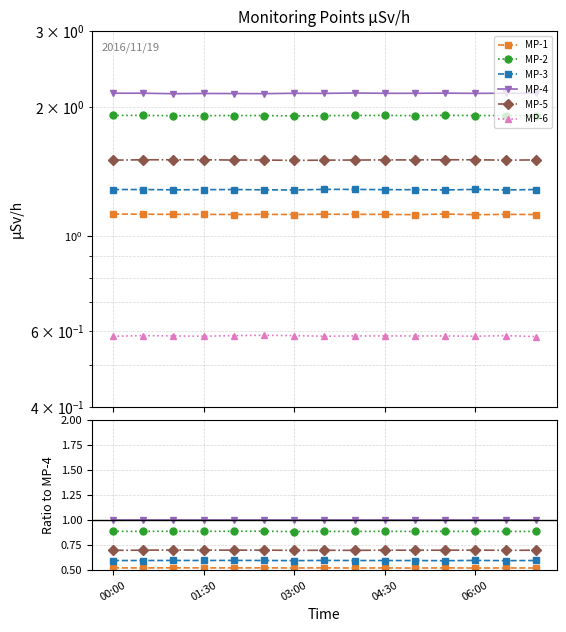

True or false: MP-5 has a value of 0.7 at 7.

True